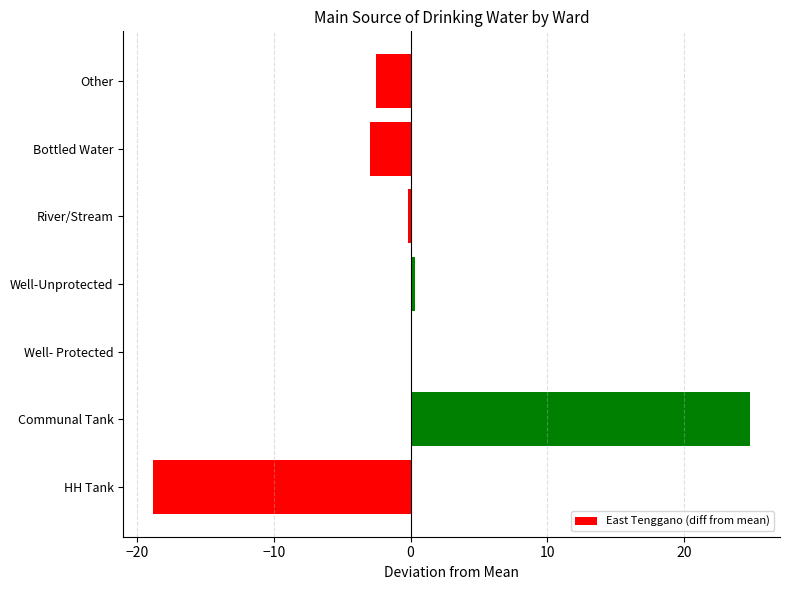

What is the maximum value shown in the chart?

24.8